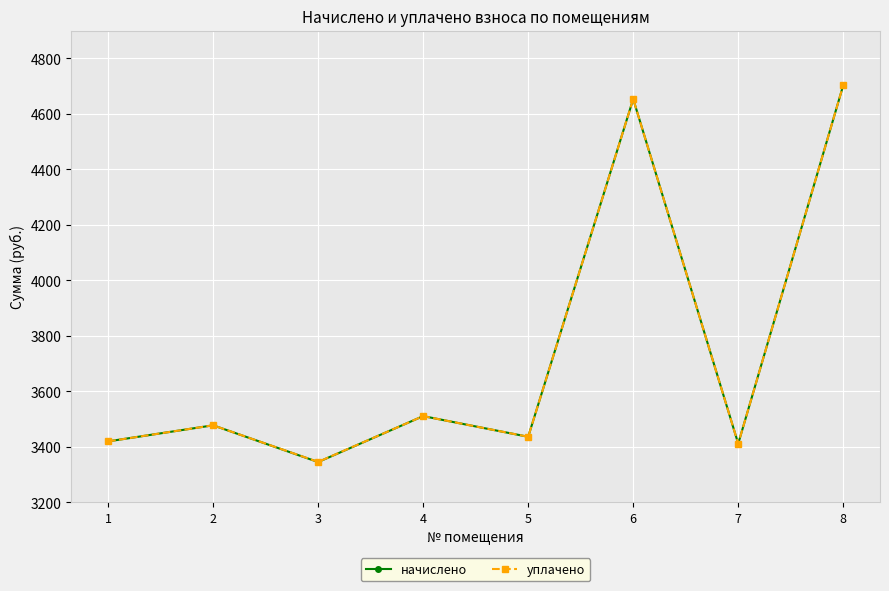

Between 3 and 5, which series saw the biggest shift?

начислено